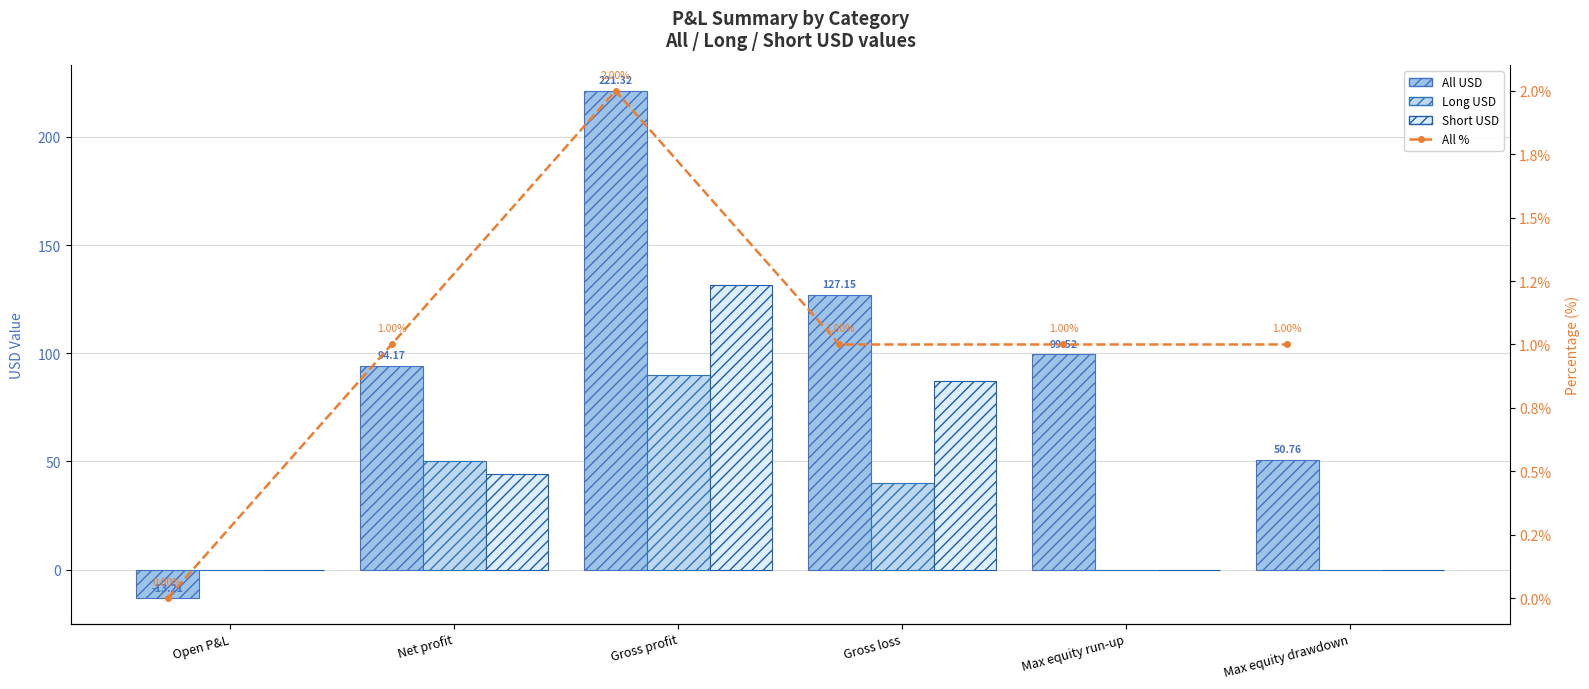

True or false: Short USD has a value of 26.9 at Gross profit.

False